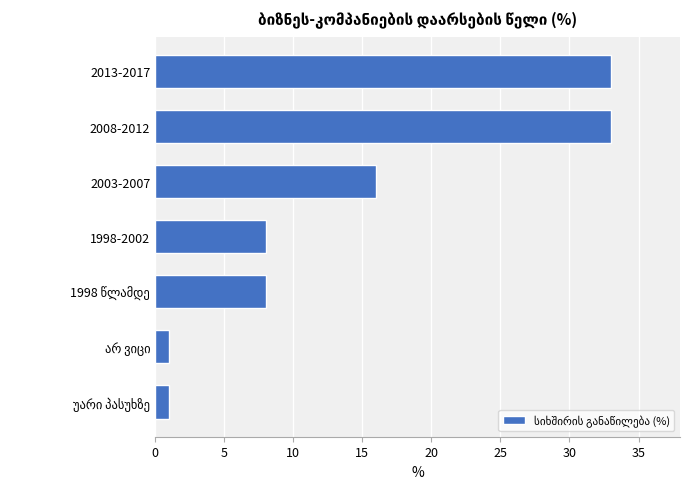

True or false: the data shows 33 at 2008-2012.

True